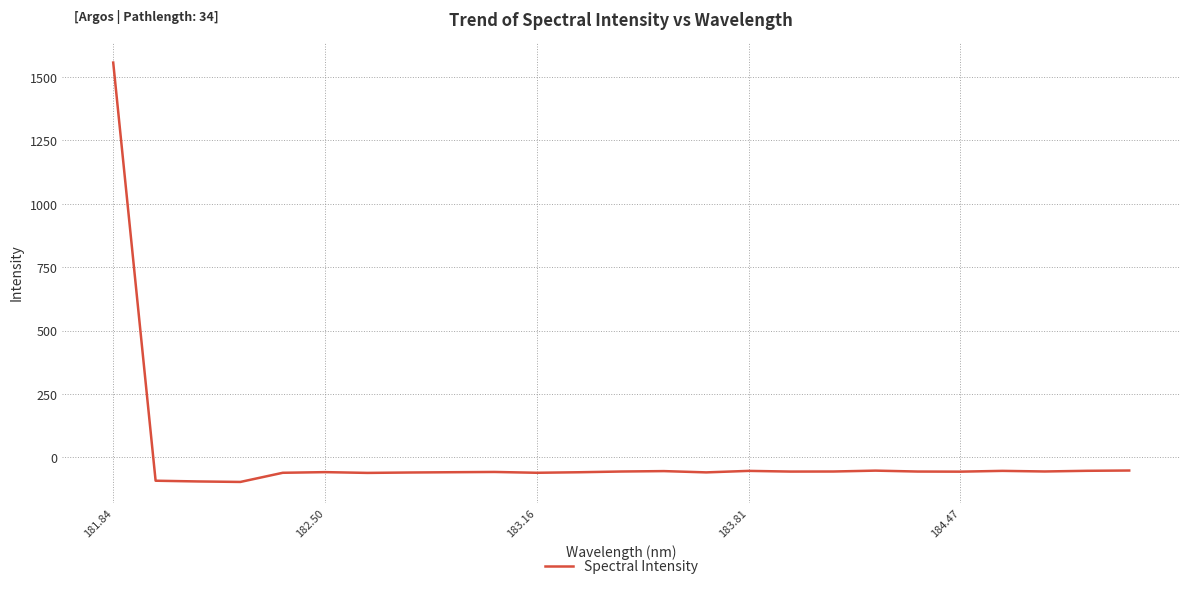

What is the minimum value shown in the chart?

-96.6